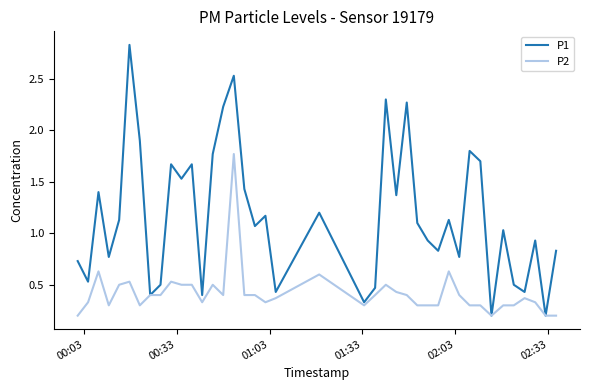

Which series has the largest range (max minus min)?

P1